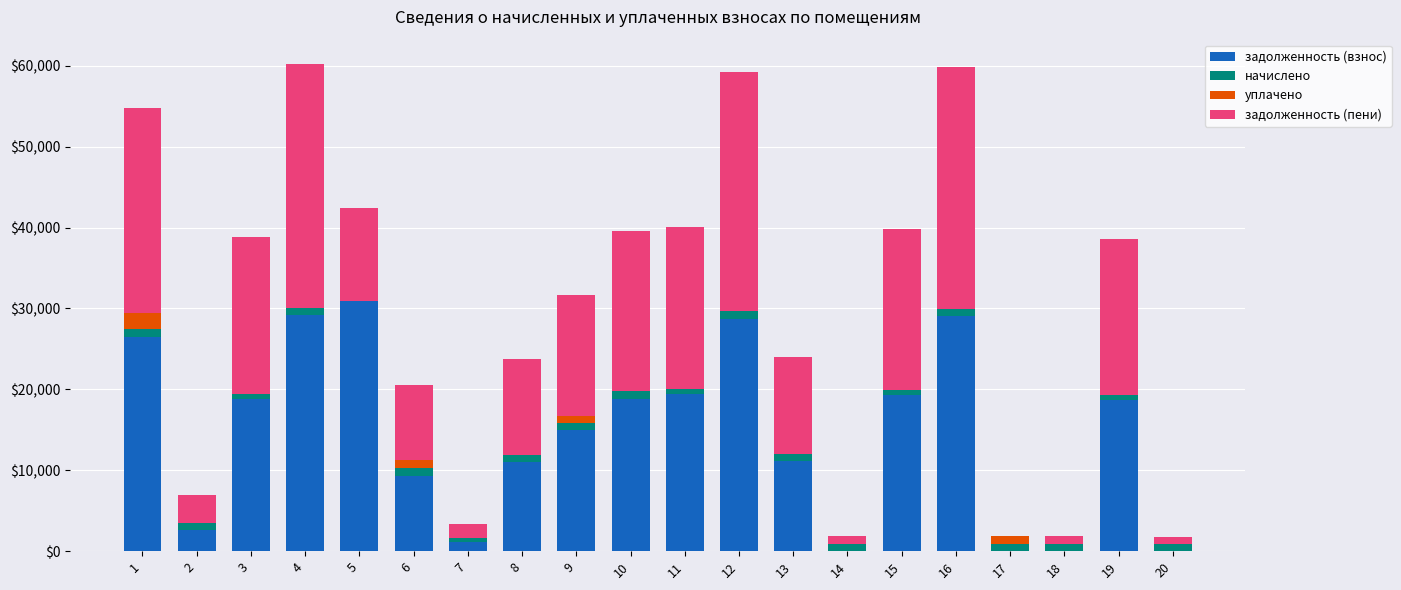

The value of начислено at 19 is 304.0. True or false?

False